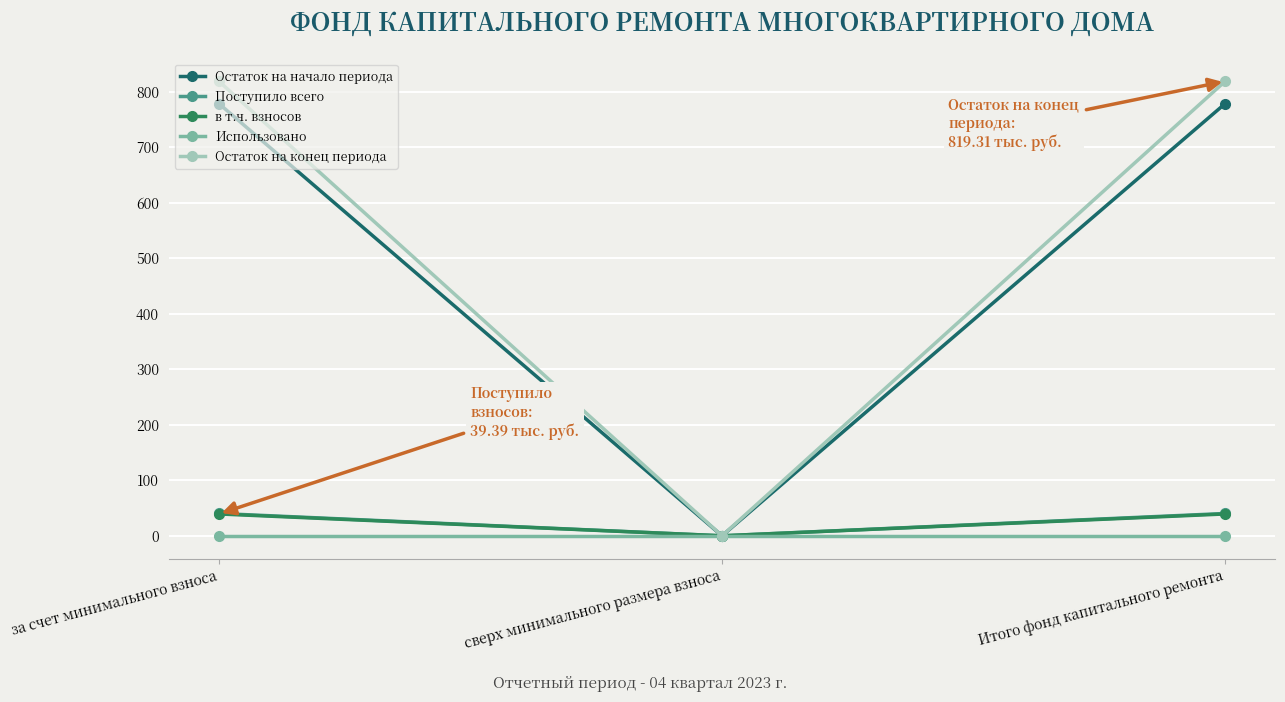

What is the difference between the maximum and minimum values in the Поступило всего series?

40.3